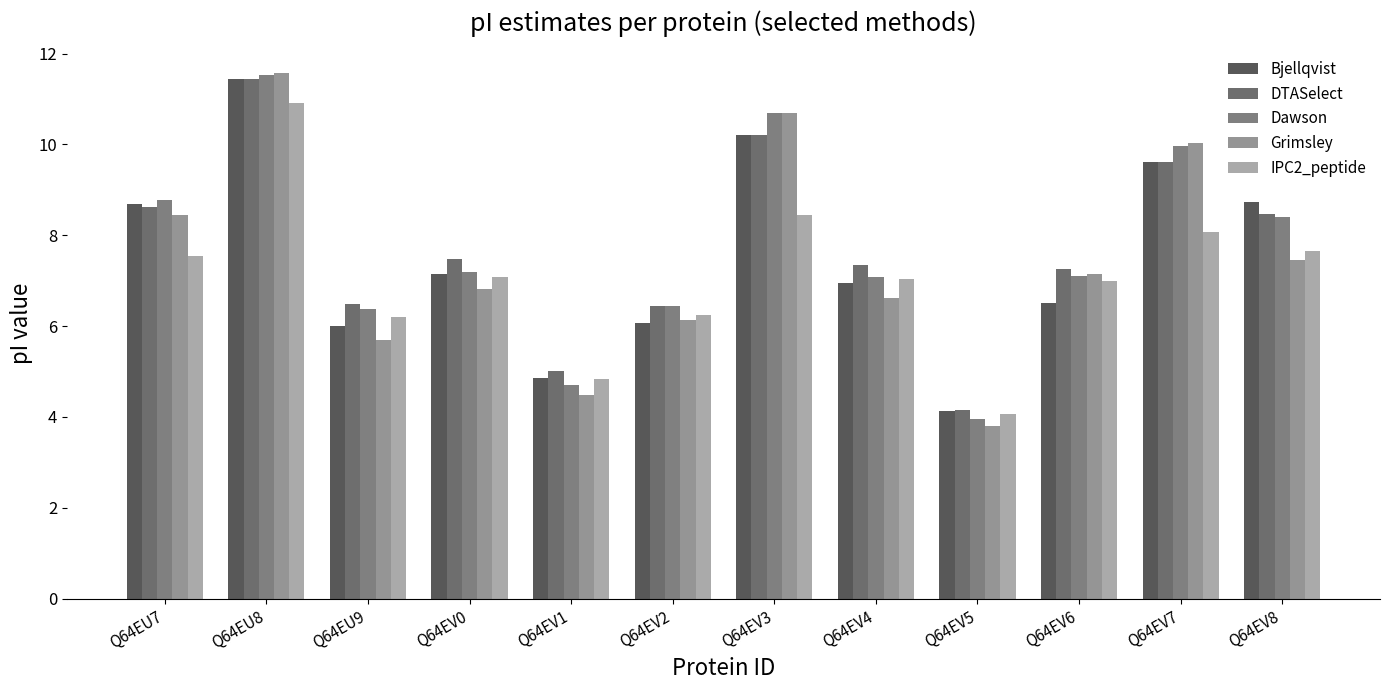

Count the number of categories in the chart.

12